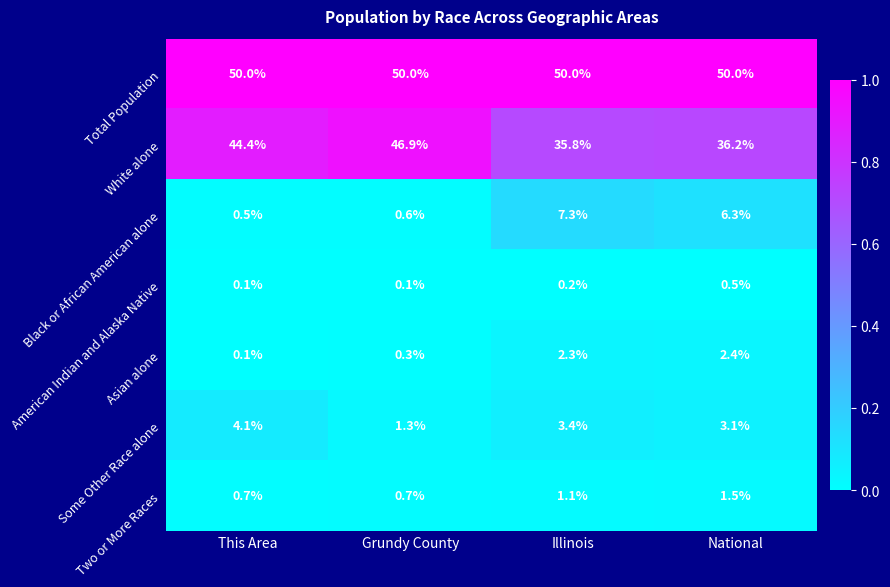

At which category is the sum across all series the highest?

Illinois